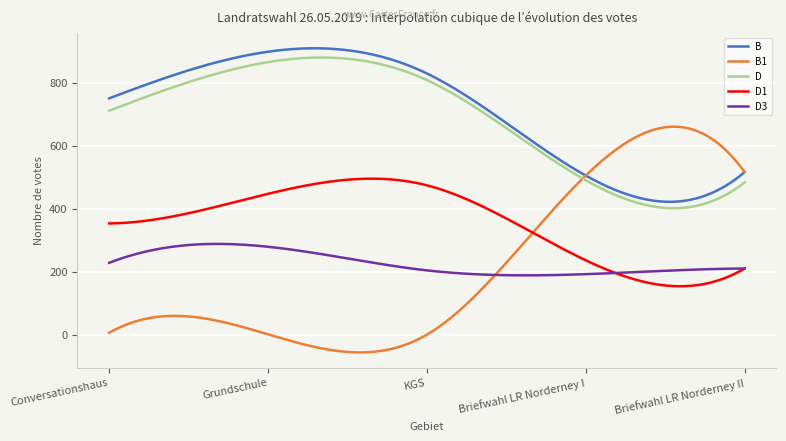

True or false: B and B1 cross at least once.

True